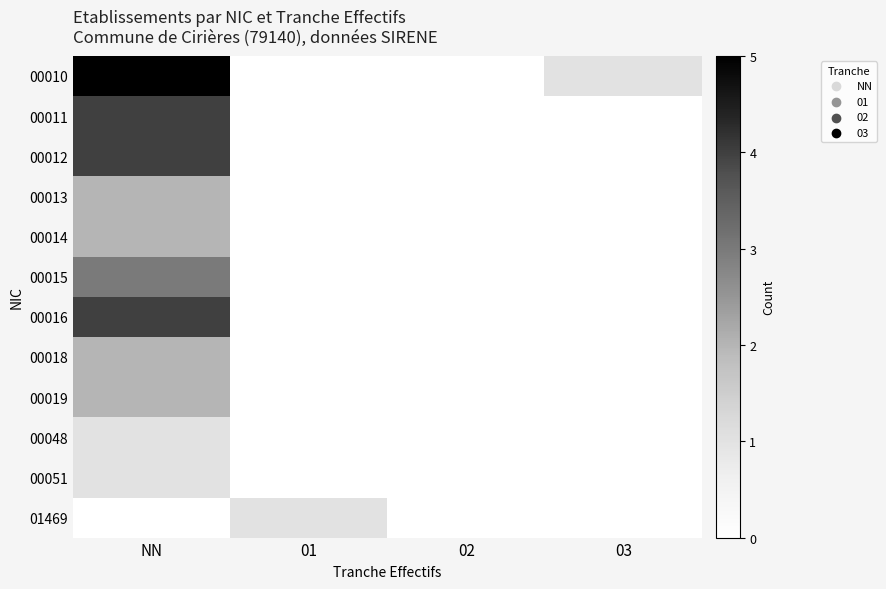

Reading left to right, what are all the values shown in this chart?

00010: NN=5	01=0	02=0	03=1
00011: NN=4	01=0	02=0	03=0
00012: NN=4	01=0	02=0	03=0
00013: NN=2	01=0	02=0	03=0
00014: NN=2	01=0	02=0	03=0
00015: NN=3	01=0	02=0	03=0
00016: NN=4	01=0	02=0	03=0
00018: NN=2	01=0	02=0	03=0
00019: NN=2	01=0	02=0	03=0
00048: NN=1	01=0	02=0	03=0
00051: NN=1	01=0	02=0	03=0
01469: NN=0	01=1	02=0	03=0